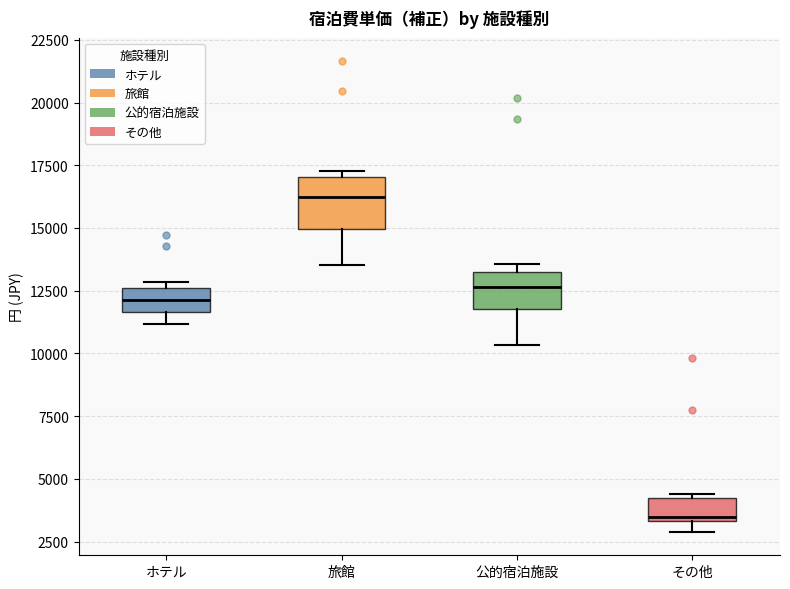

Which box is the tallest, from its lower edge to its upper edge?

旅館